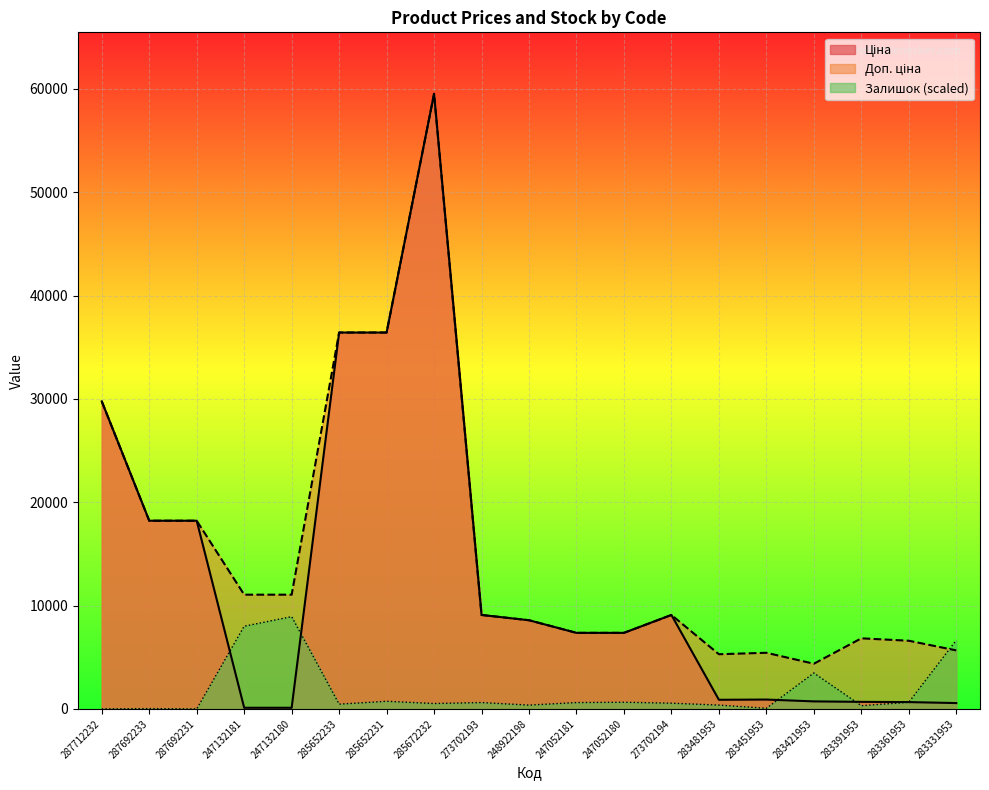

Between which two adjacent categories do Залишок and Ціна first intersect?

287692231 and 247132181